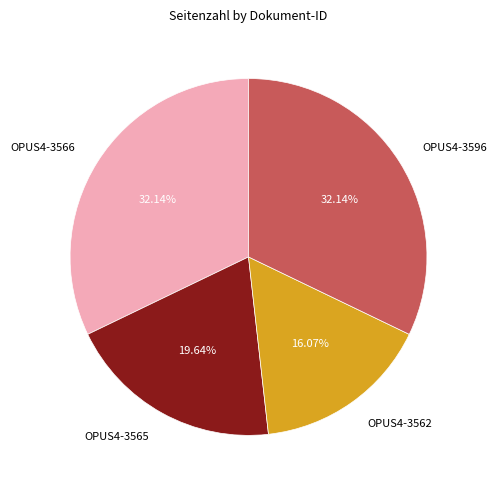

Does OPUS4-3565 account for over 50% of the chart?

No